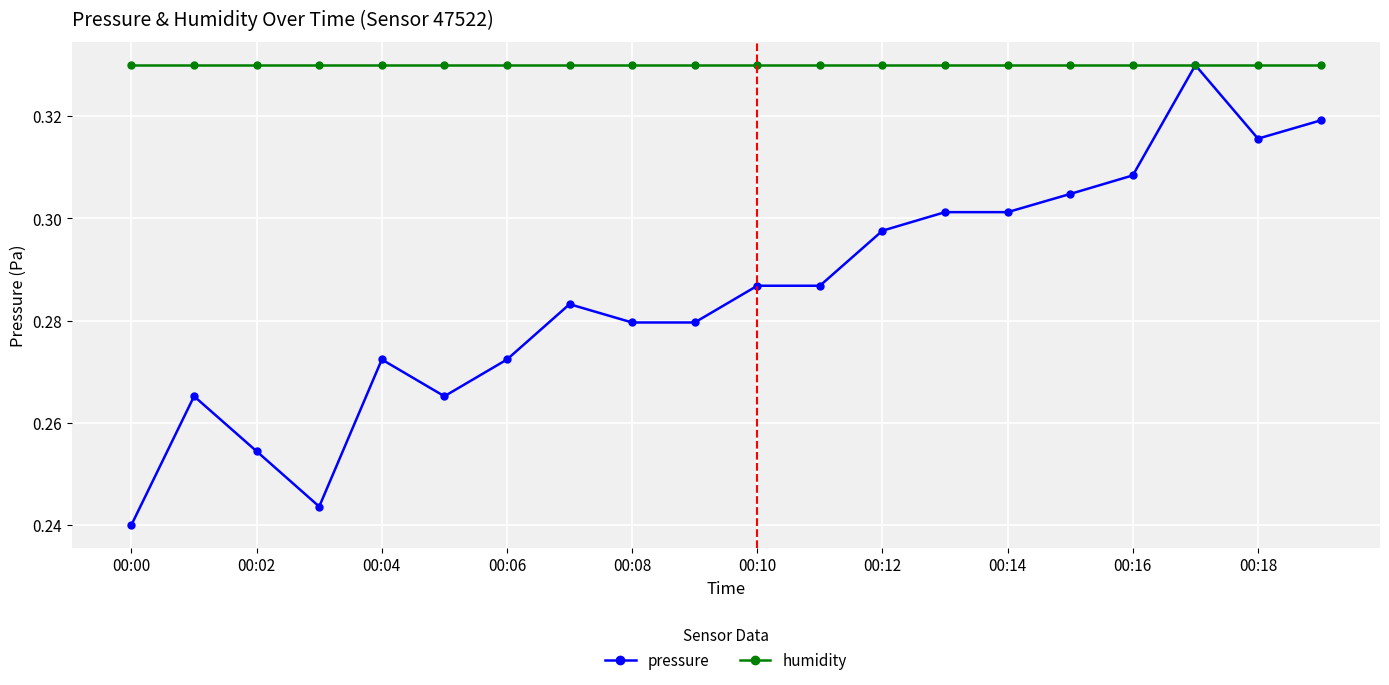

List the series in order of their overall mean, lowest first.

pressure, humidity